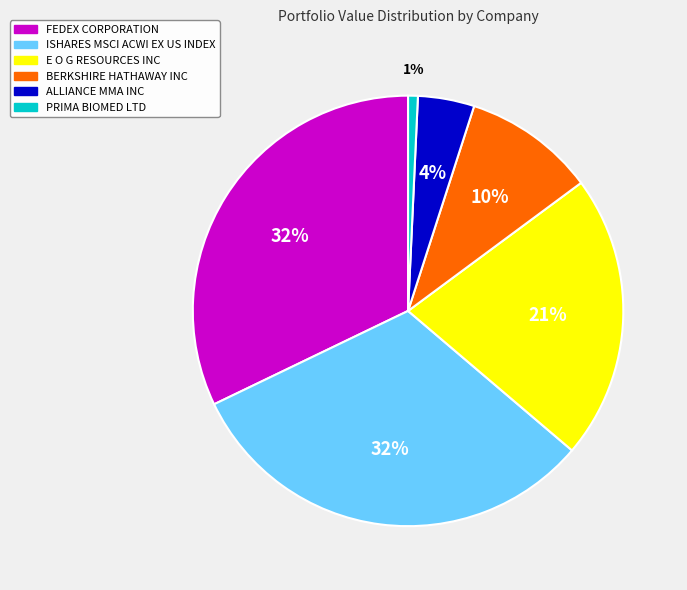

Is there a majority slice in this chart?

No